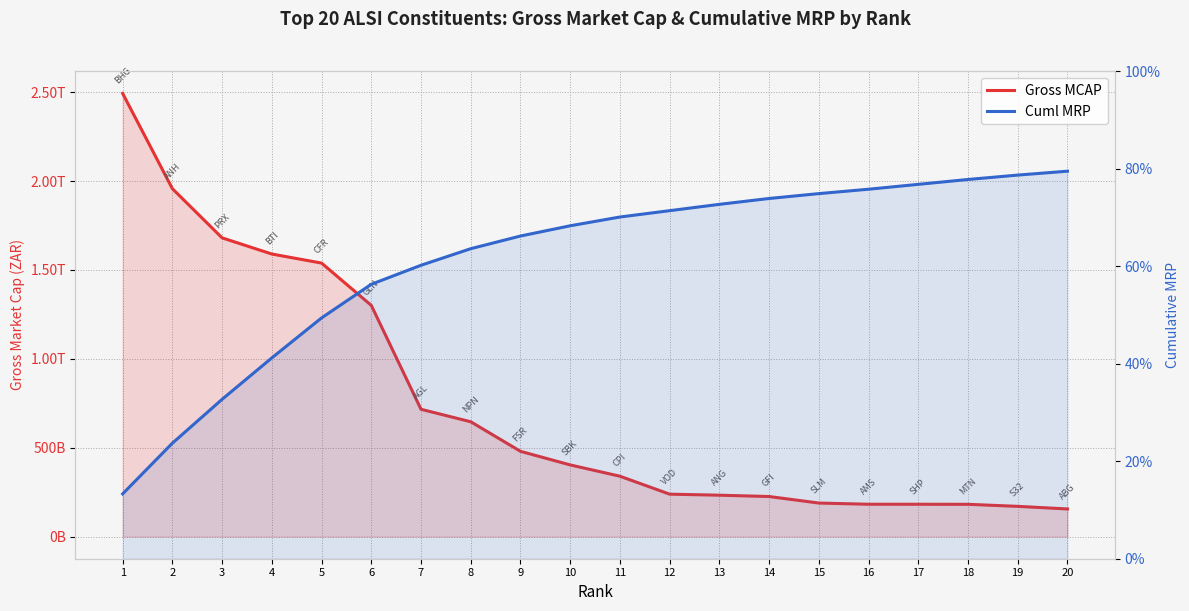

How many values in the Gross MCAP series exceed 403172523595?

10